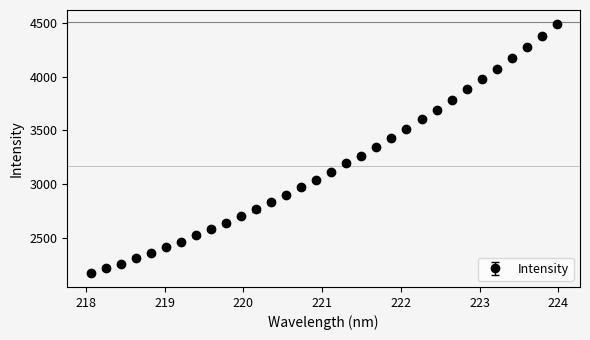

What is the value of the 6th point from the left?

2413.3